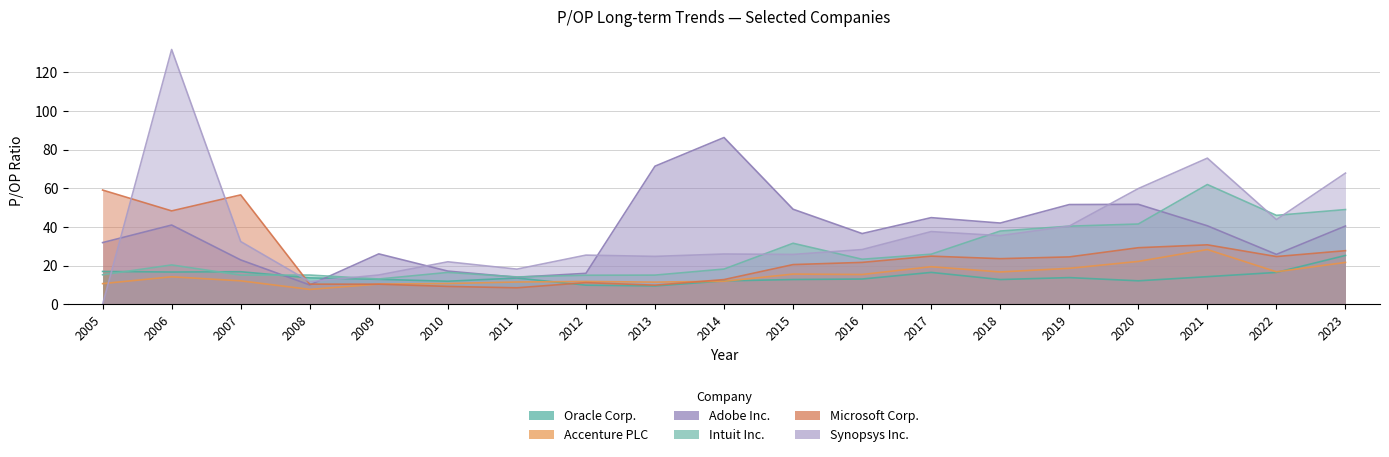

What is the value of the Microsoft Corp. point at the 8th from the left?

11.2